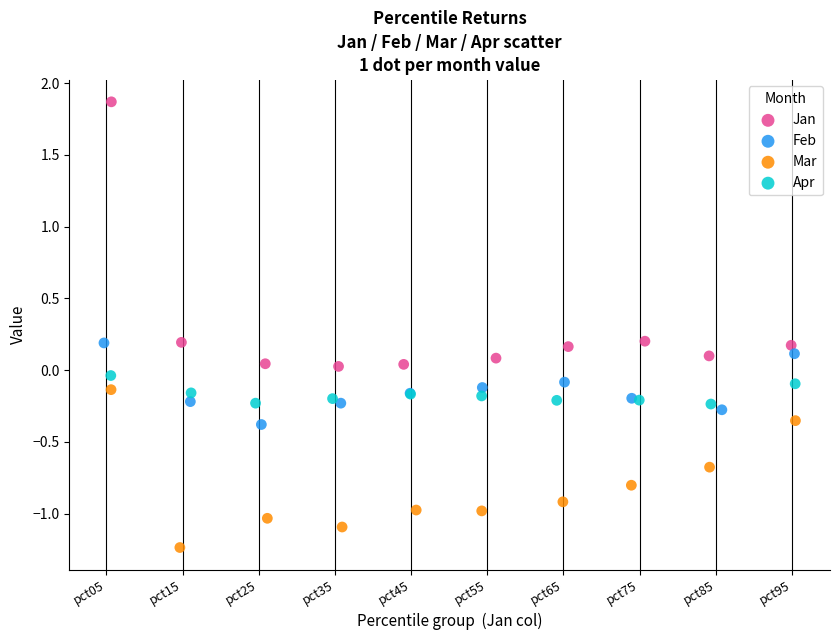

What are all the series names shown in the legend?

Jan, Feb, Mar, Apr